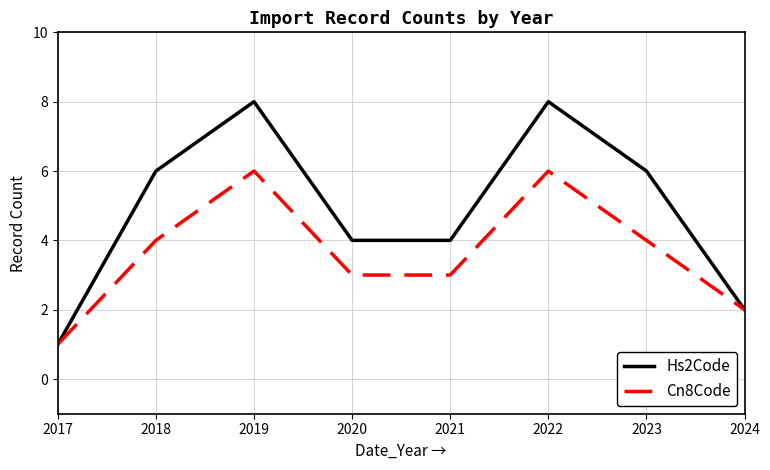

How many series are shown in this chart?

2